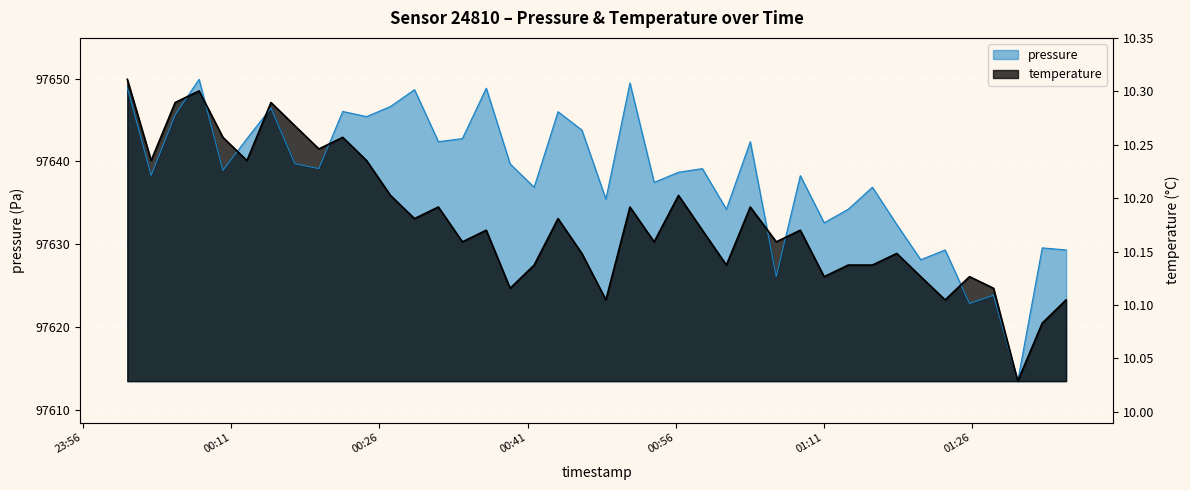

What is the minimum value shown in the chart?

97613.5